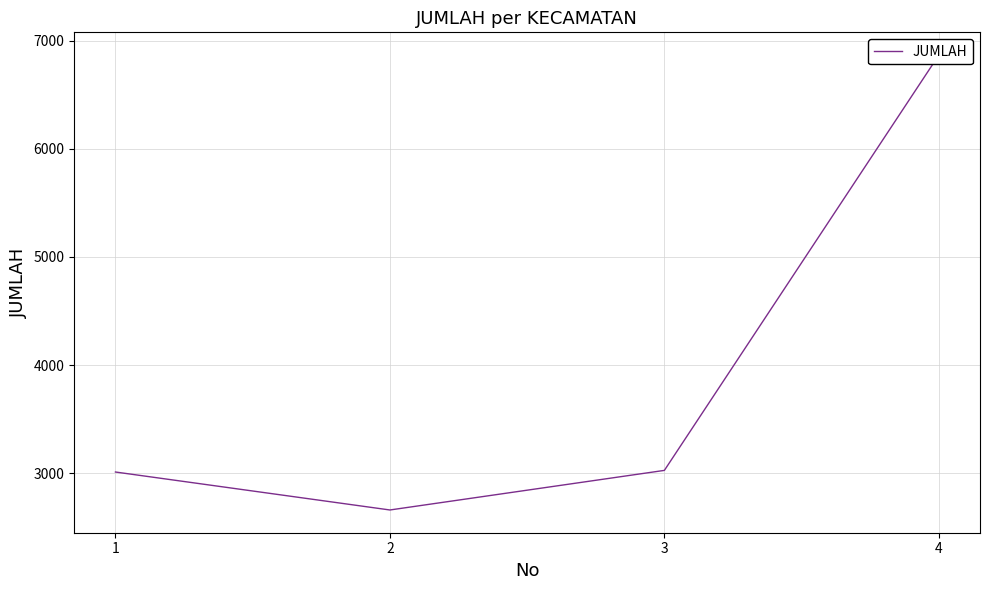

List the labels in order of value, largest first.

4, 3, 1, 2